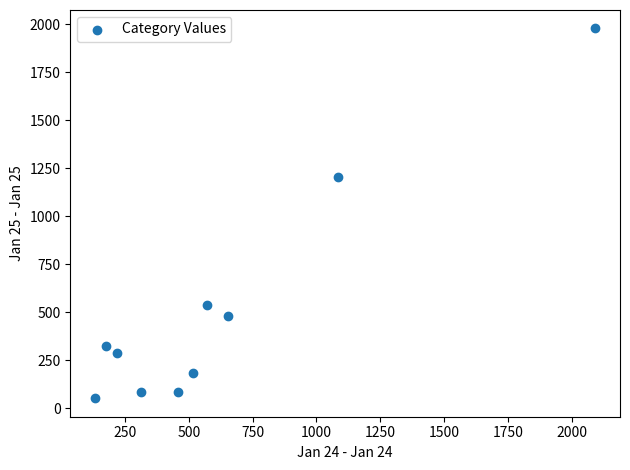

What is the range of Y values (max minus min)?

1926